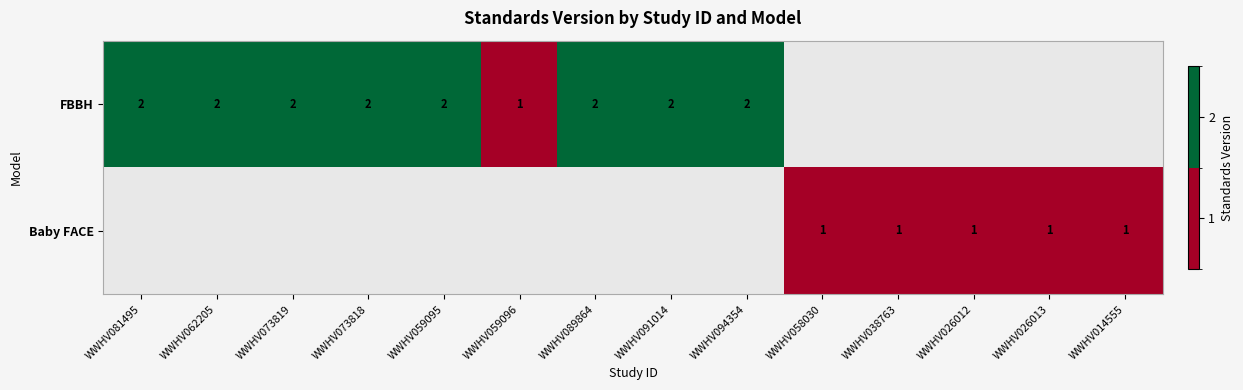

Is it true that FBBH equals 2 at WWHV081495?

True